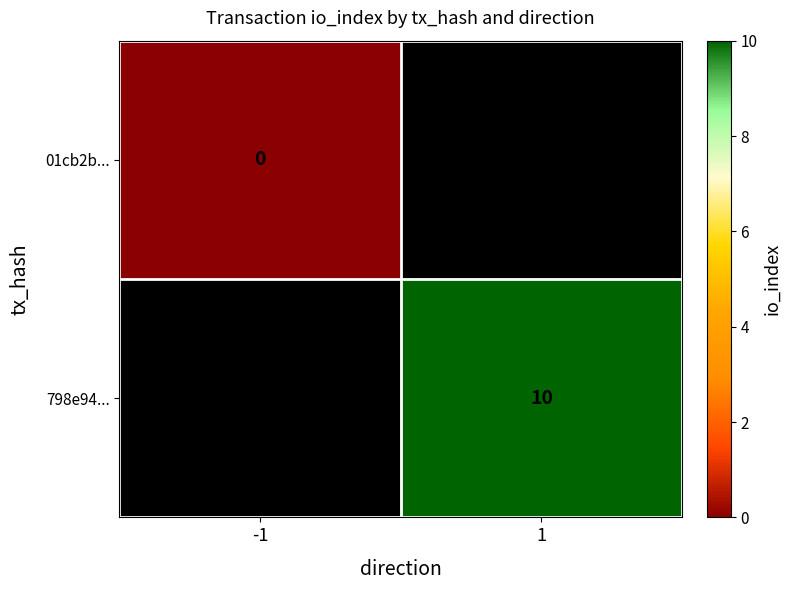

The 798e94... series shows 10 at 1. True or false?

True